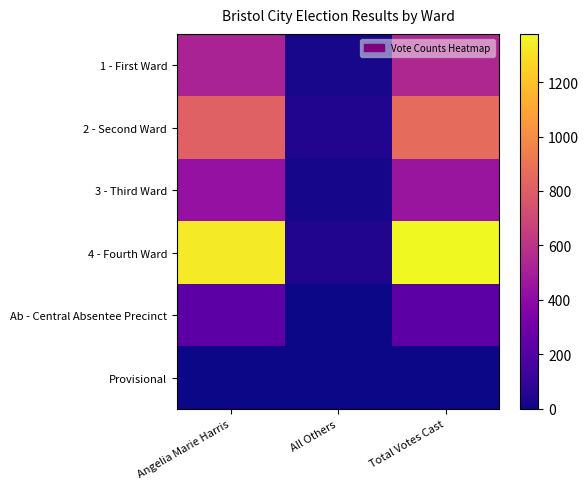

Reading left to right, extract all data points from this chart.

1 - First Ward: Angelia Marie Harris=519	All Others=24	Total Votes Cast=543
2 - Second Ward: Angelia Marie Harris=815	All Others=44	Total Votes Cast=859
3 - Third Ward: Angelia Marie Harris=435	All Others=19	Total Votes Cast=454
4 - Fourth Ward: Angelia Marie Harris=1333	All Others=44	Total Votes Cast=1377
Ab - Central Absentee Precinct: Angelia Marie Harris=226	All Others=3	Total Votes Cast=229
Provisional: Angelia Marie Harris=4	All Others=0	Total Votes Cast=4